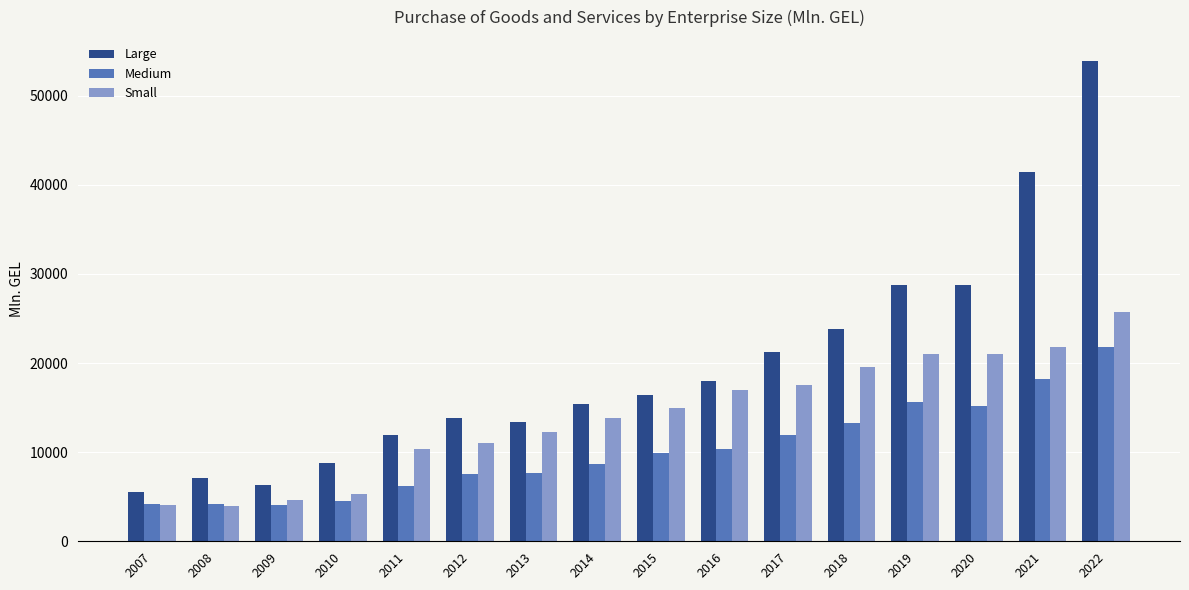

How many groups of bars are there?

16